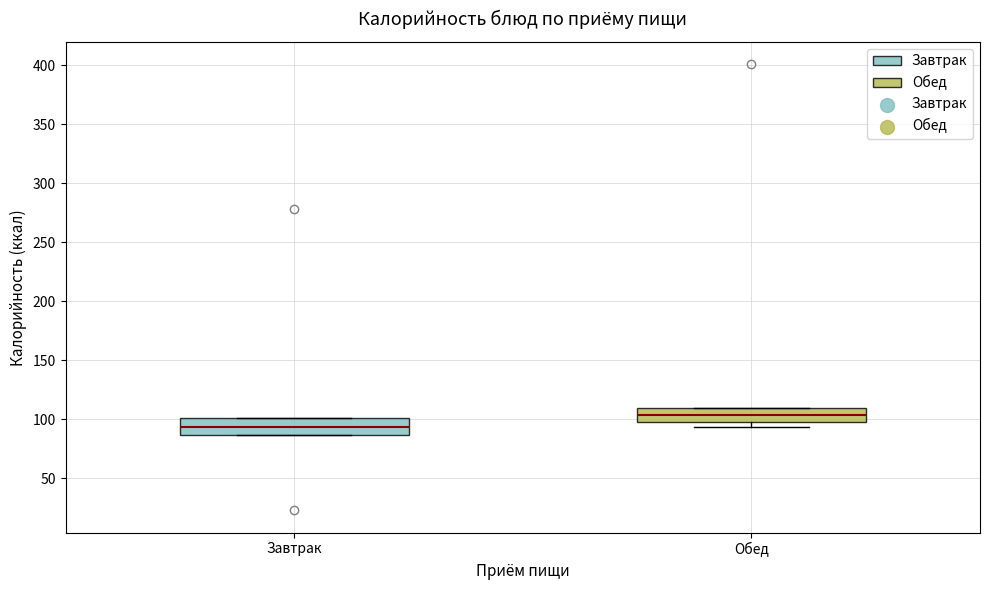

Which box has the highest median line?

Обед